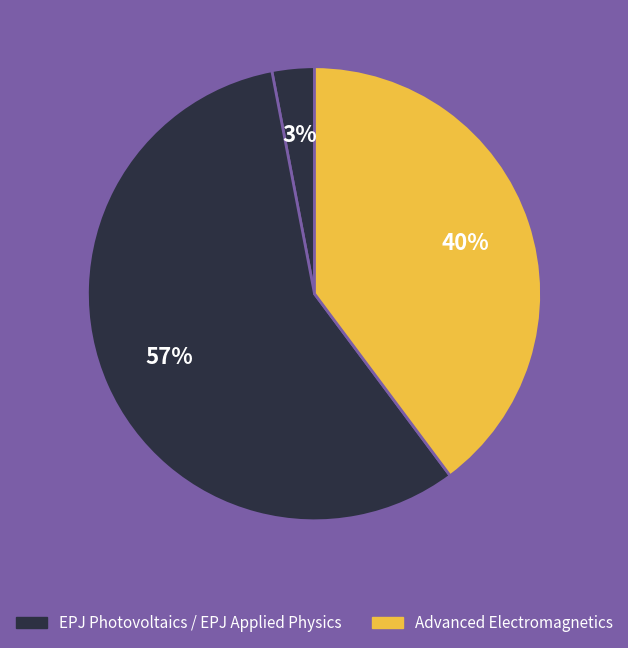

Which slice is the smallest?

EPJ Photovoltaics